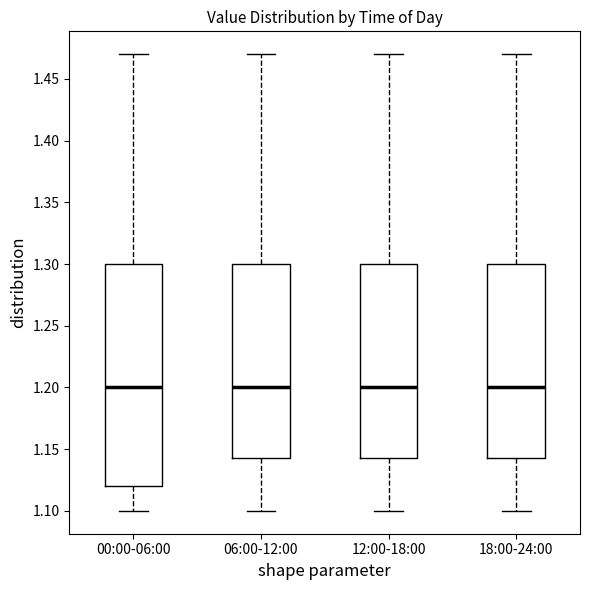

Where does the upper whisker of the box for 06:00-12:00 end on the y-axis? The values are not printed on the chart, so give them approximately, as read against the axis.

1.470